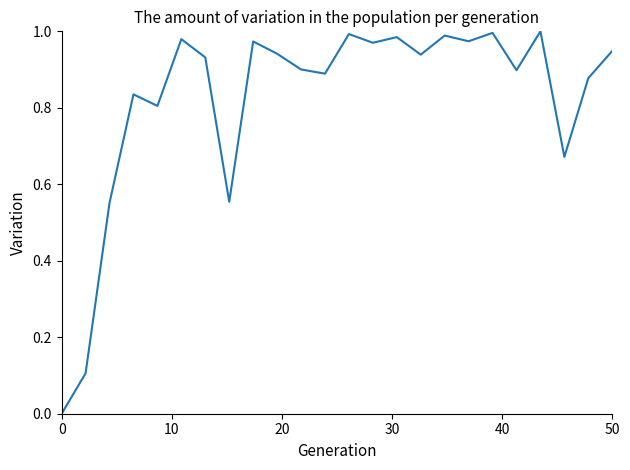

Does the chart have visible grid lines?

No